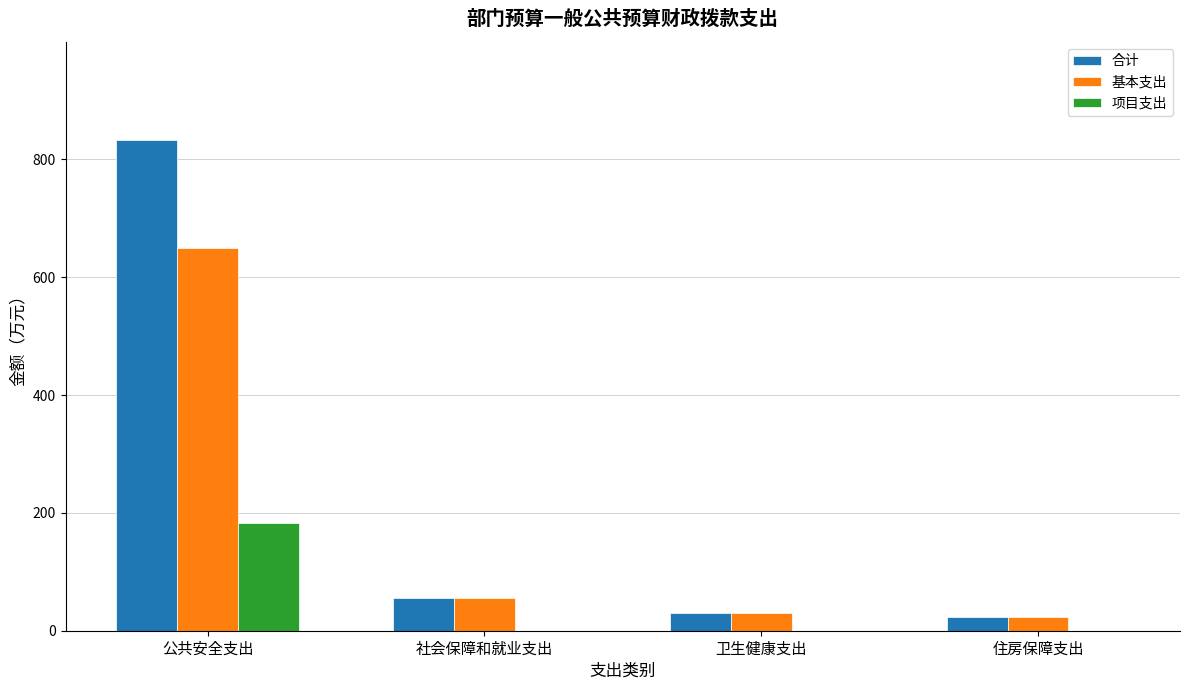

How many data points in 基本支出 are above 55?

2